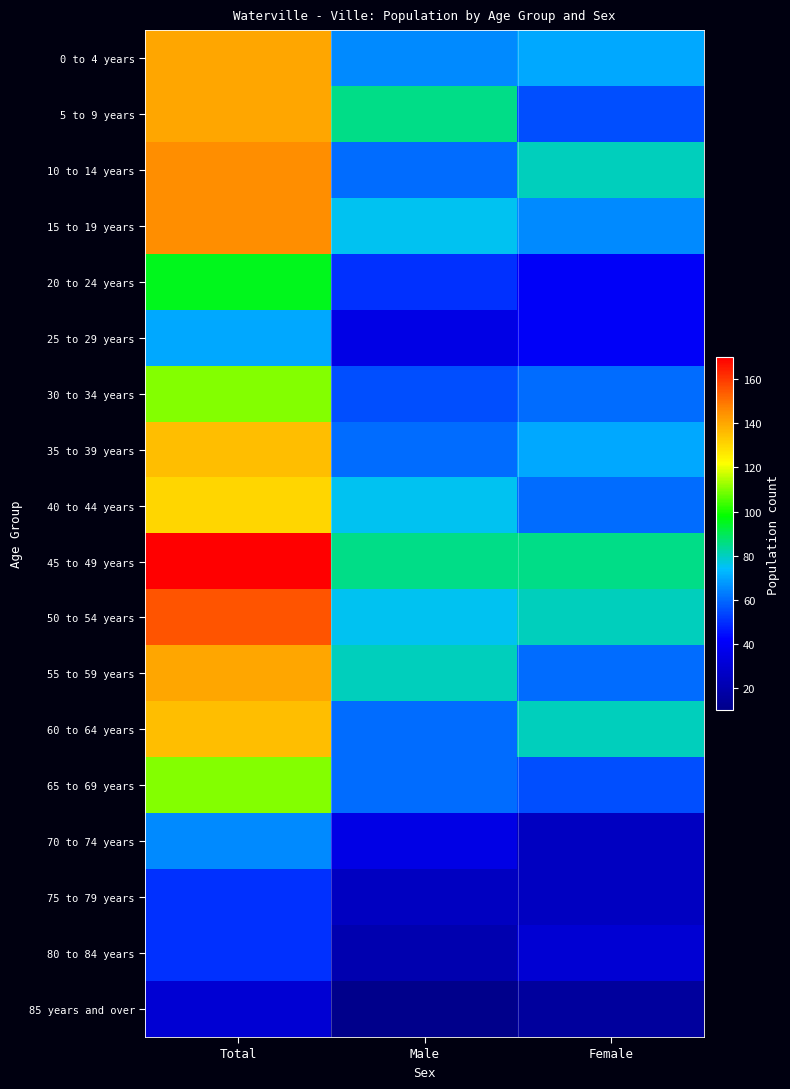

Rank the series at Total from lowest to highest value.

85 years and over, 75 to 79 years, 80 to 84 years, 70 to 74 years, 25 to 29 years, 20 to 24 years, 30 to 34 years, 65 to 69 years, 40 to 44 years, 35 to 39 years, 60 to 64 years, 0 to 4 years, 5 to 9 years, 55 to 59 years, 10 to 14 years, 15 to 19 years, 50 to 54 years, 45 to 49 years